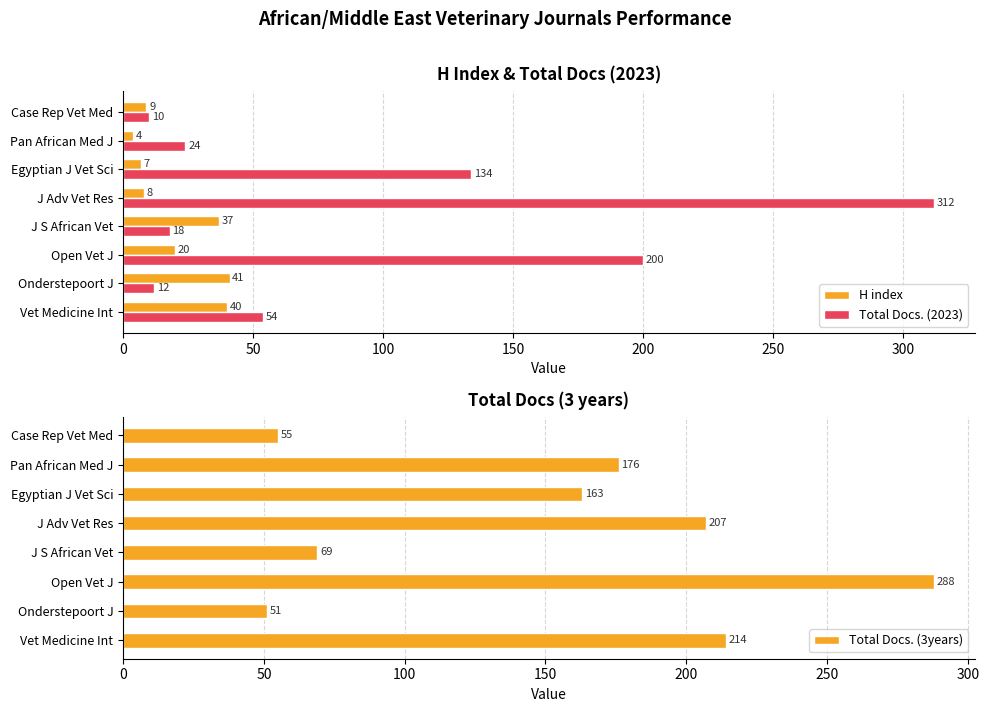

What is the maximum value for H index?

41